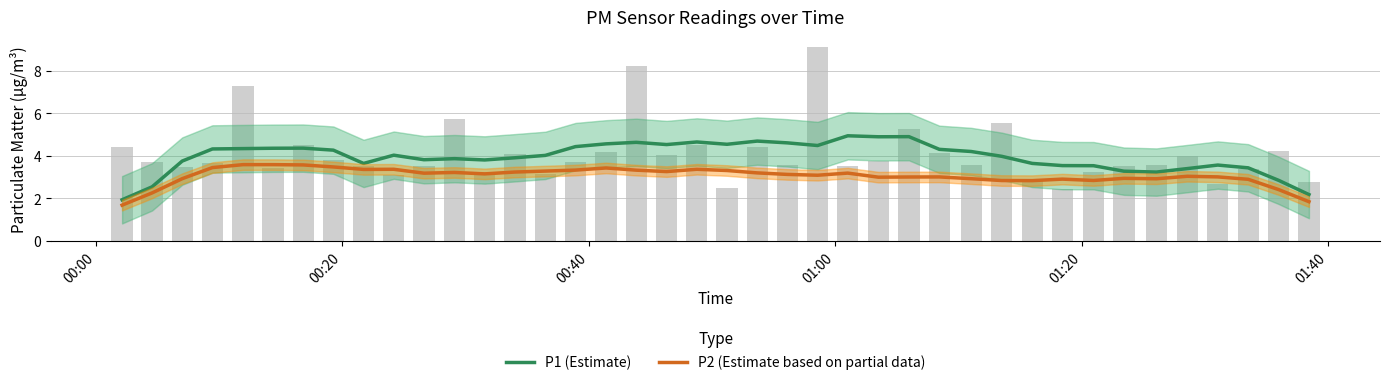

Which series has the largest total across all categories?

P1 (Estimate)